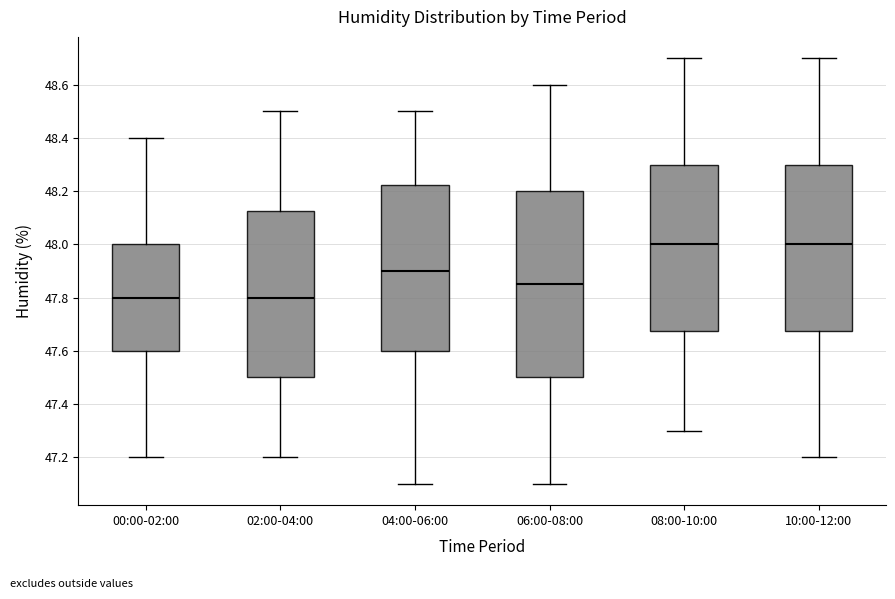

Which box is the tallest, from its lower edge to its upper edge?

06:00-08:00